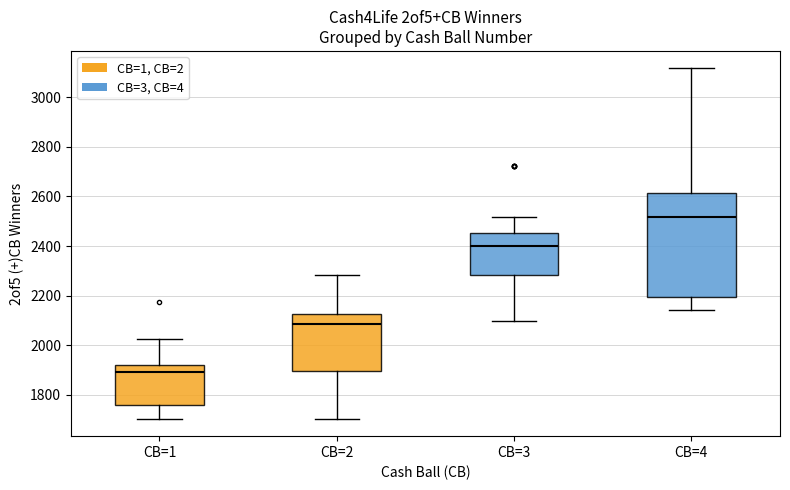

Where does the median line of the box for CB=2 sit on the y-axis? The values are not printed on the chart, so give them approximately, as read against the axis.

2080